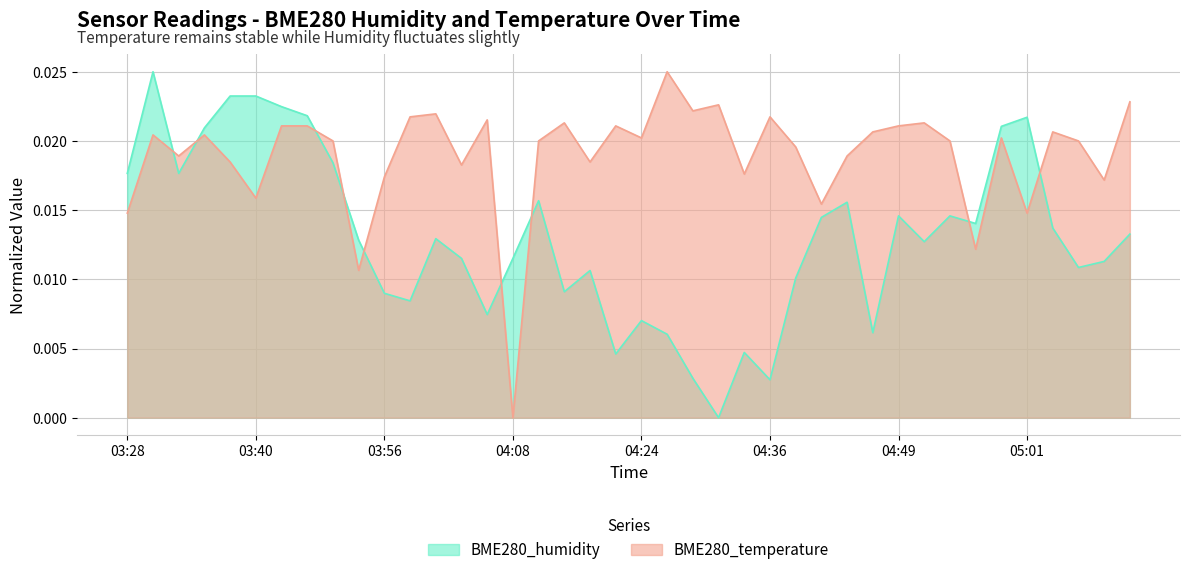

Where do BME280_humidity and BME280_temperature first cross each other?

03:30 and 03:33